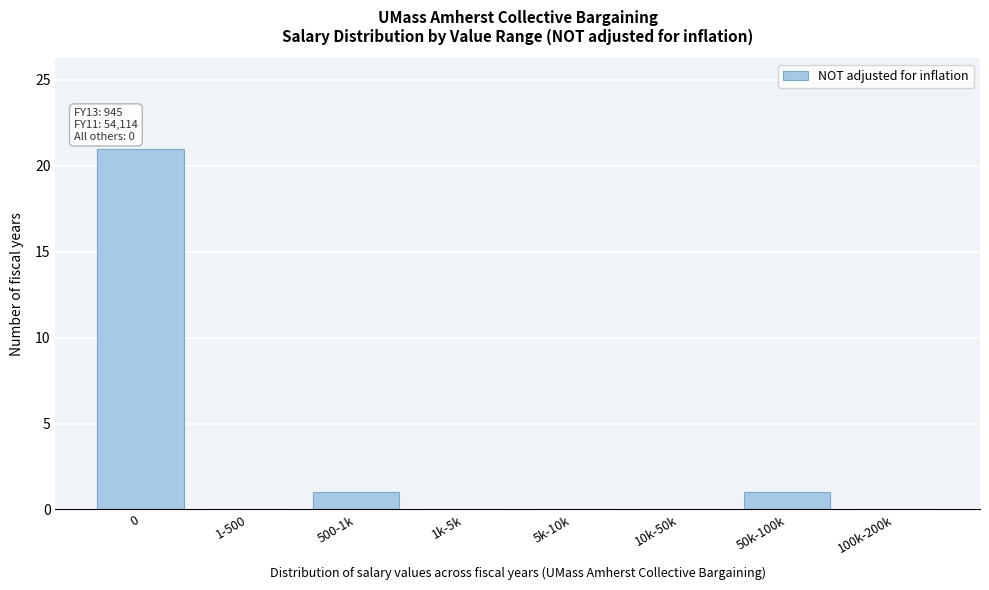

Reading left to right, extract all data points from this chart.

0=21	1-500=0	500-1k=1	1k-5k=0	5k-10k=0	10k-50k=0	50k-100k=1	100k-200k=0